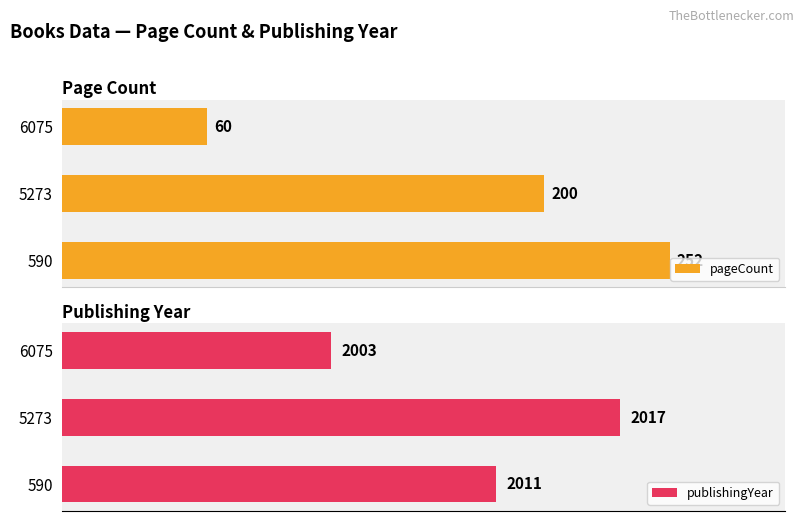

How many bars are there in each group?

2